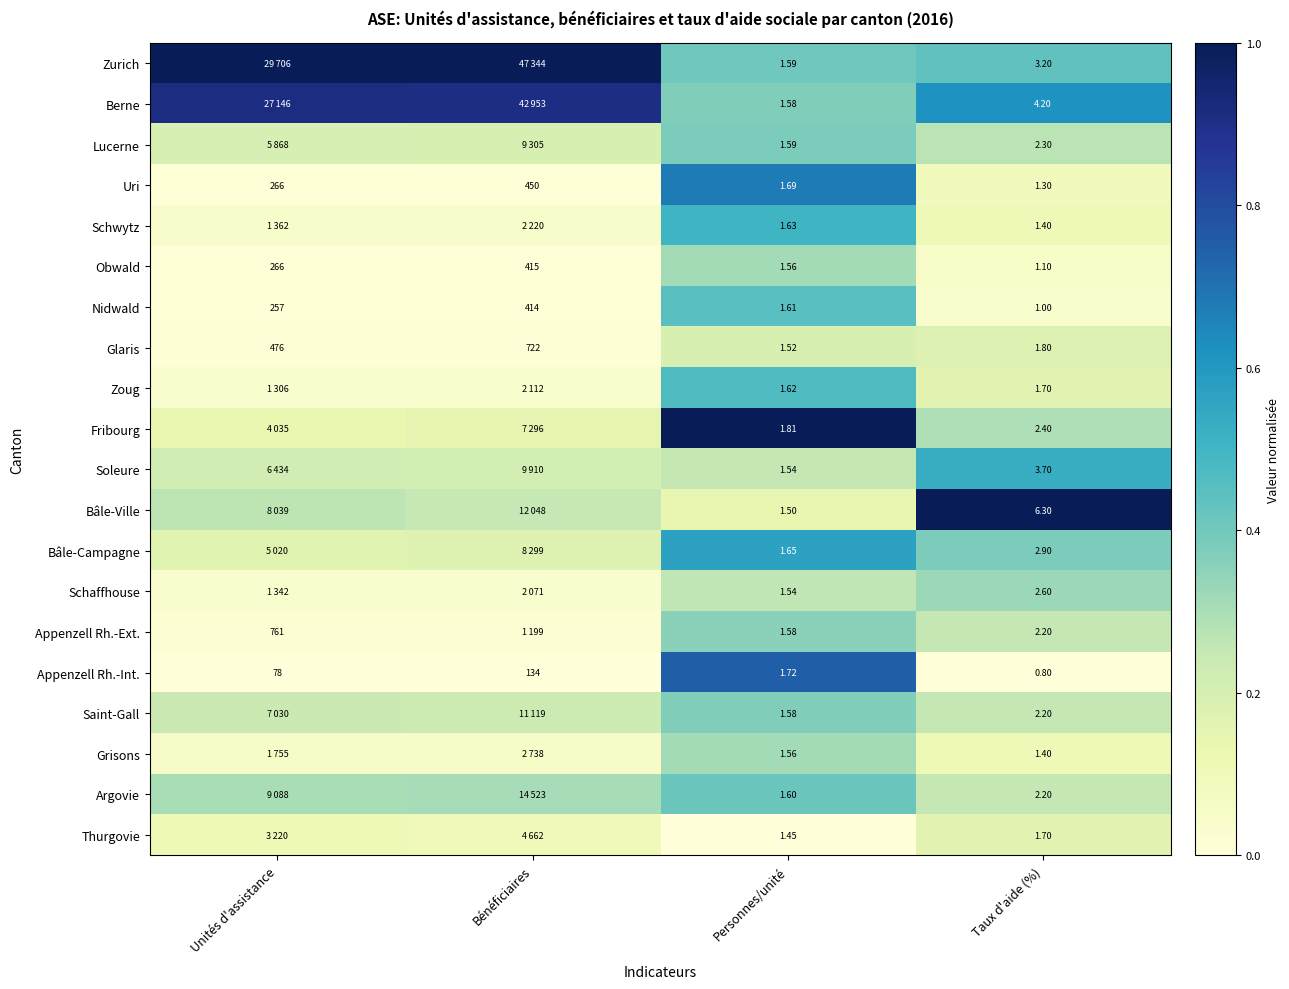

Is the value of Obwald at Unités d'assistance greater than the value of Uri at Personnes/unité?

Yes